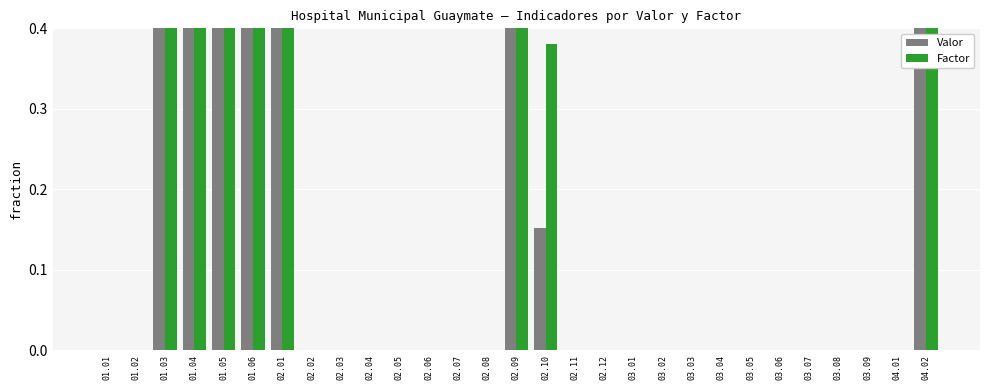

Rank the categories by Factor value from lowest to highest.

01.01, 01.02, 02.02, 02.03, 02.04, 02.05, 02.06, 02.07, 02.08, 02.11, 02.12, 03.01, 03.02, 03.03, 03.04, 03.05, 03.06, 03.07, 03.08, 03.09, 04.01, 02.10, 01.03, 02.01, 01.05, 01.06, 04.02, 01.04, 02.09